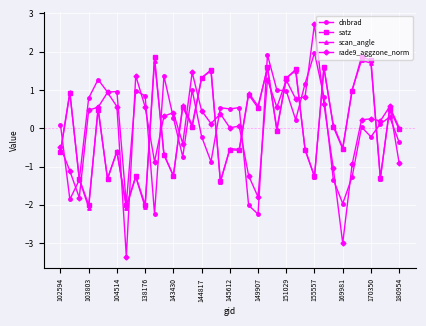

What is the difference between the second highest and minimum values in the rade9_aggzone_norm series?

4.8